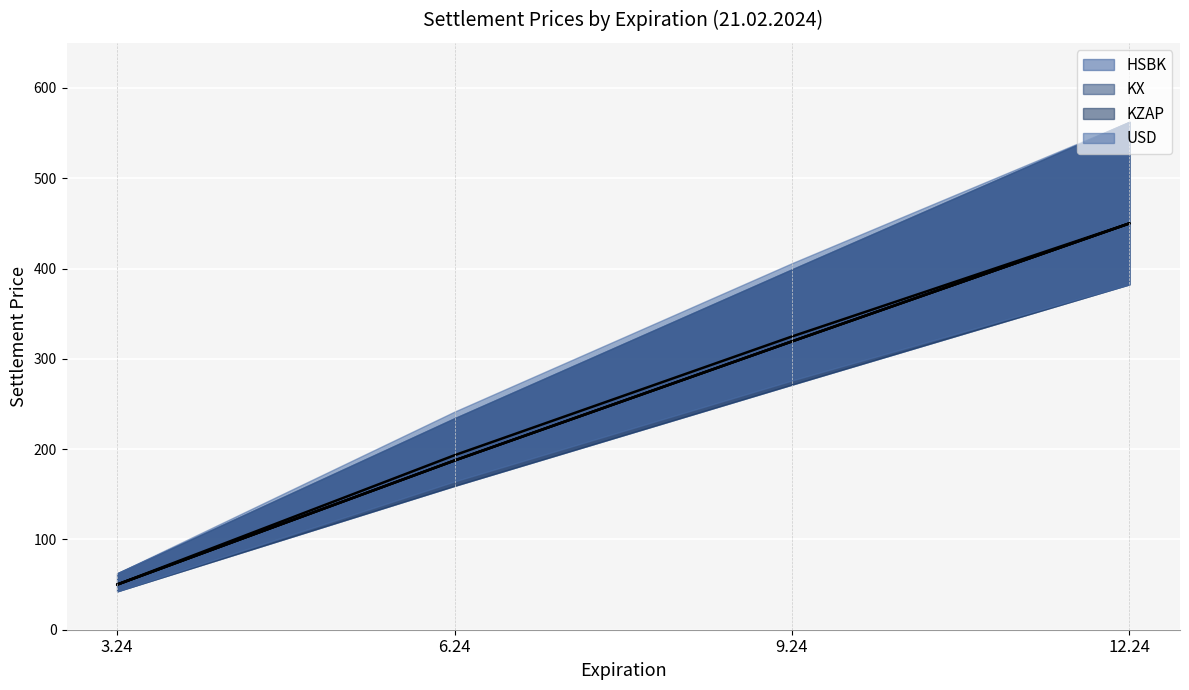

What is the difference between the KX values at 6.24 and 3.24?

137.4